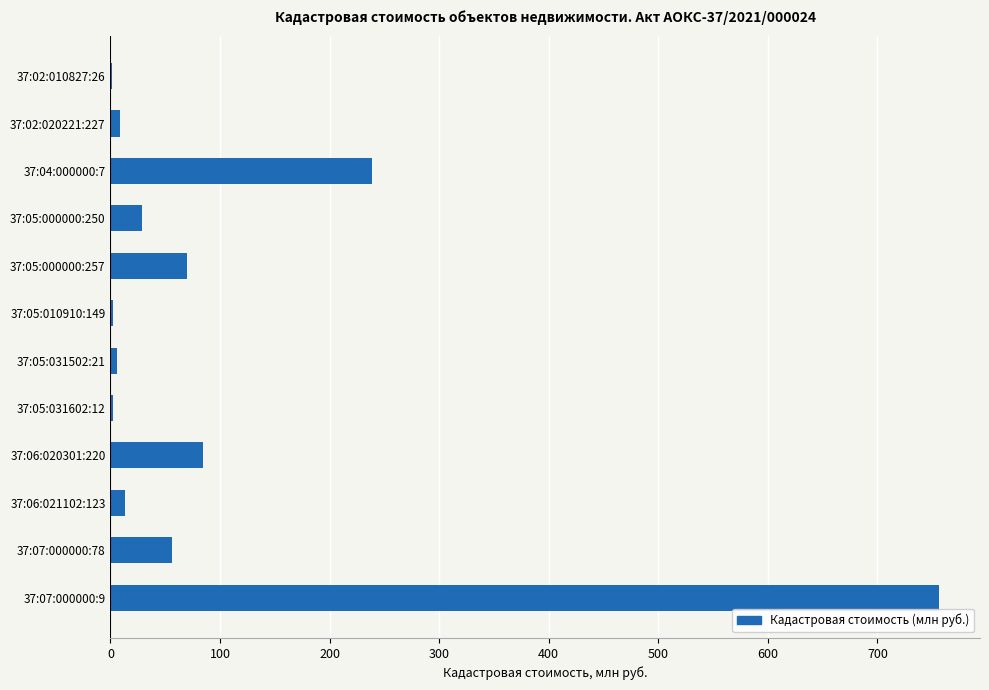

Where is the data nearest to the value 378?

37:04:000000:7